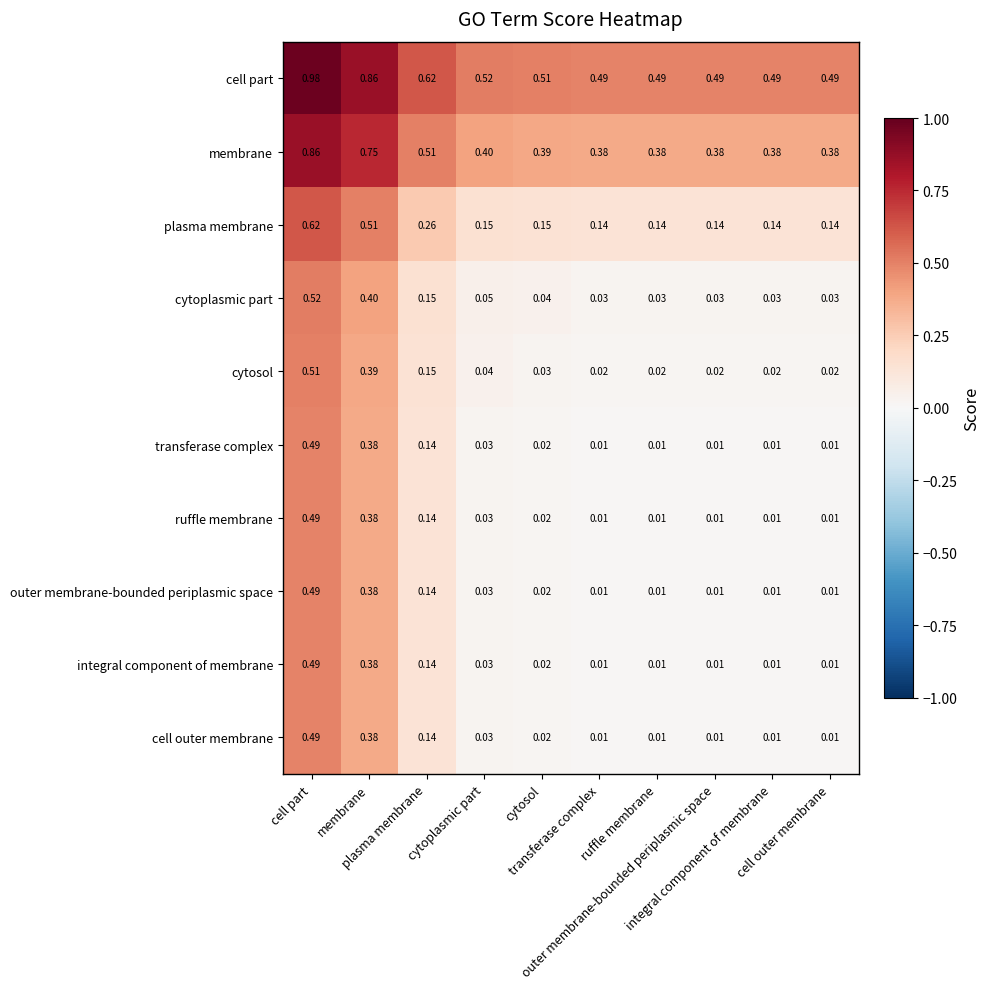

How many series are shown in this chart?

10